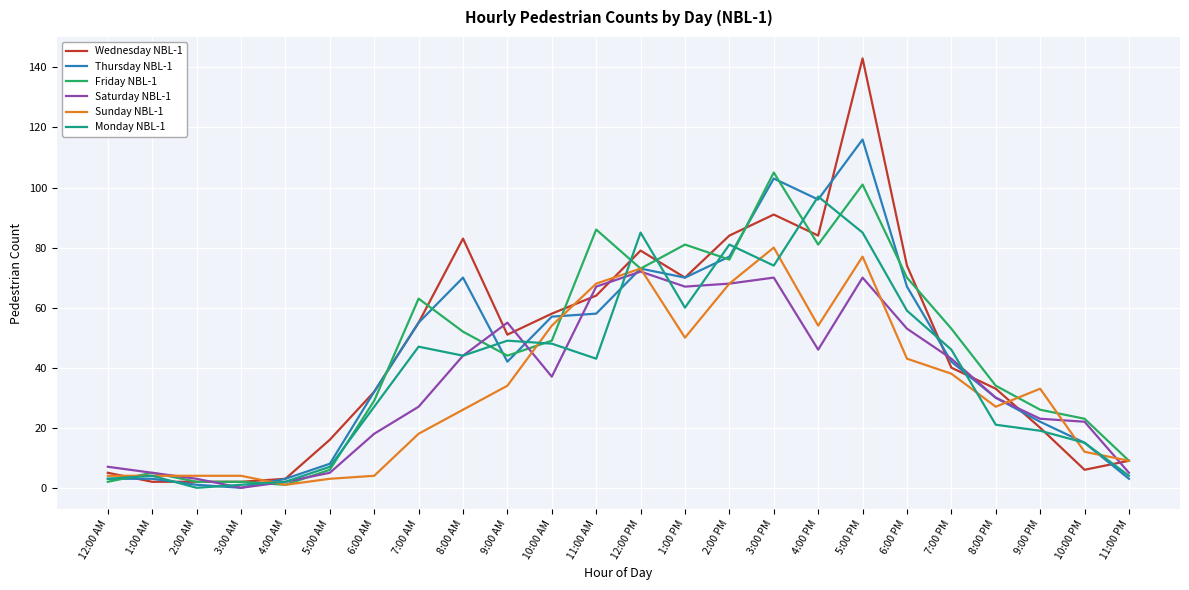

Is the value of Saturday NBL-1 at 11:00 PM greater than the value of Friday NBL-1 at 12:00 PM?

No